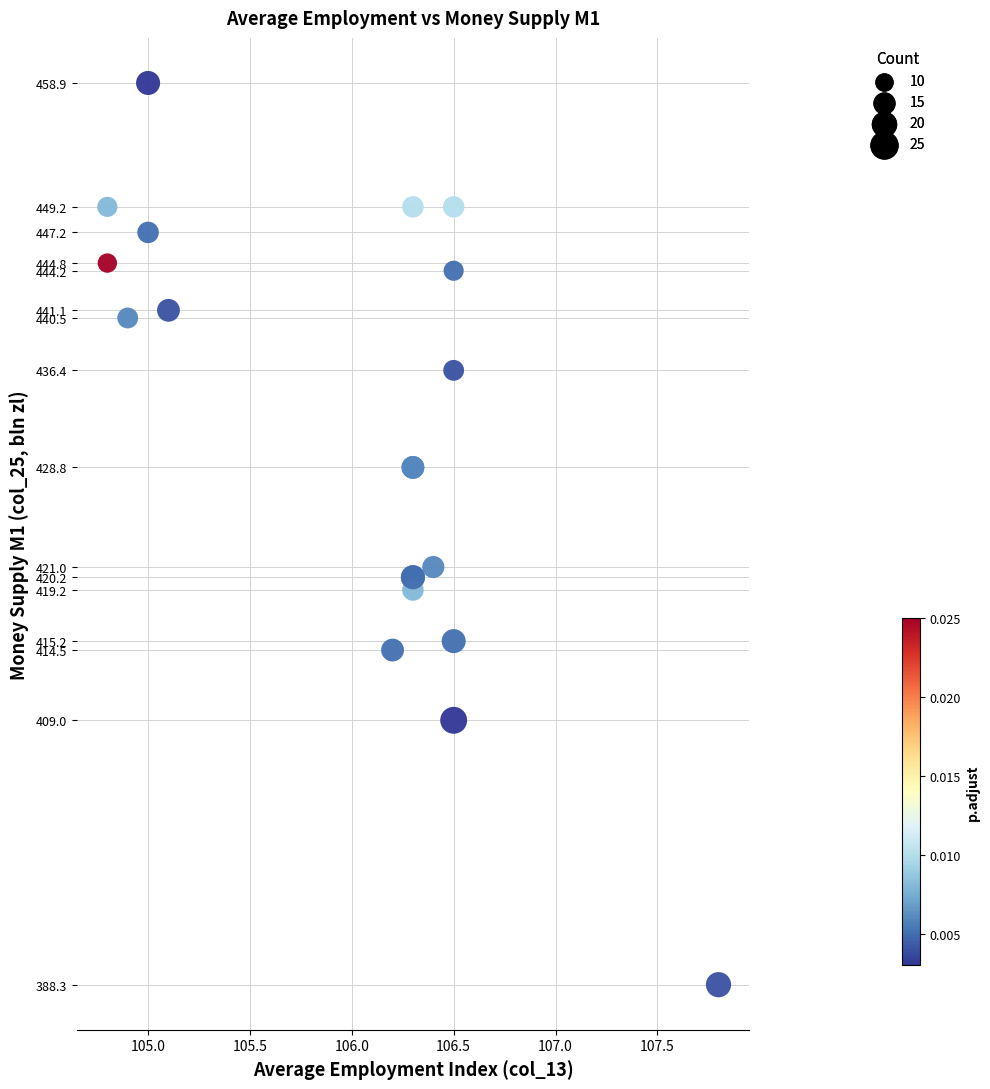

What Y value in the scatter plot is closest to 423?

421.0